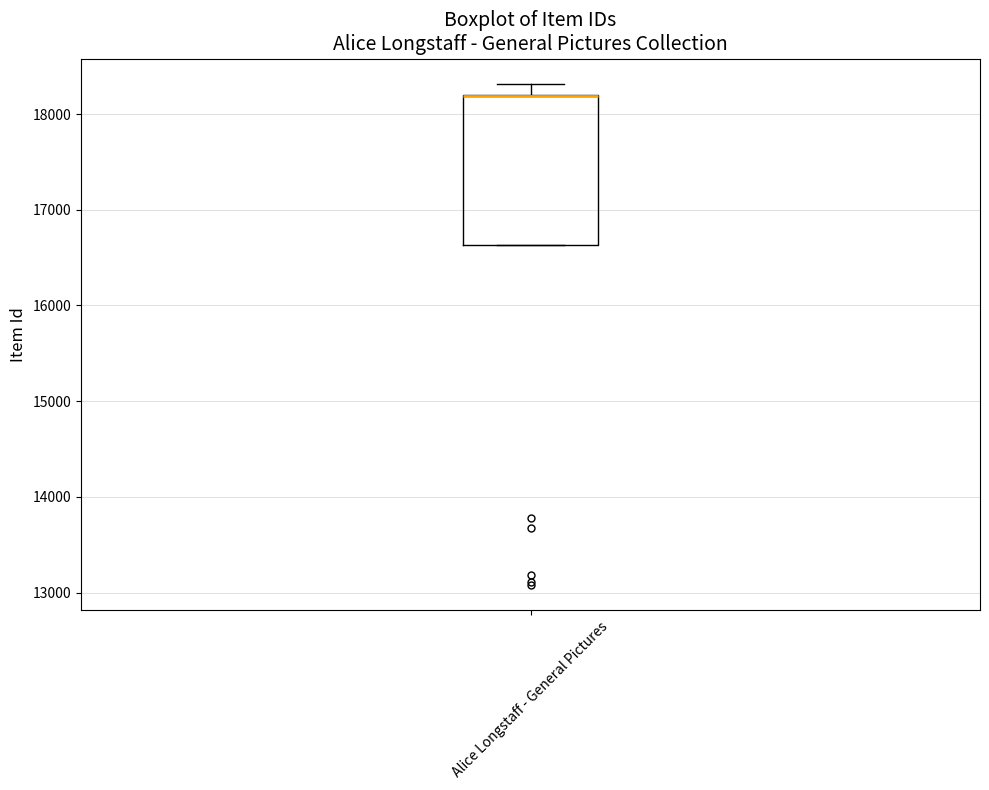

Transcribe this box plot: give where the median line is, the range the box spans, and where the two whiskers end, as read against the y-axis. The values are not printed on the chart, so give them approximately, as read against the axis.

median 18200 (drawn on the box's upper edge), box 16600 to 18200, whiskers 16600 to 18300